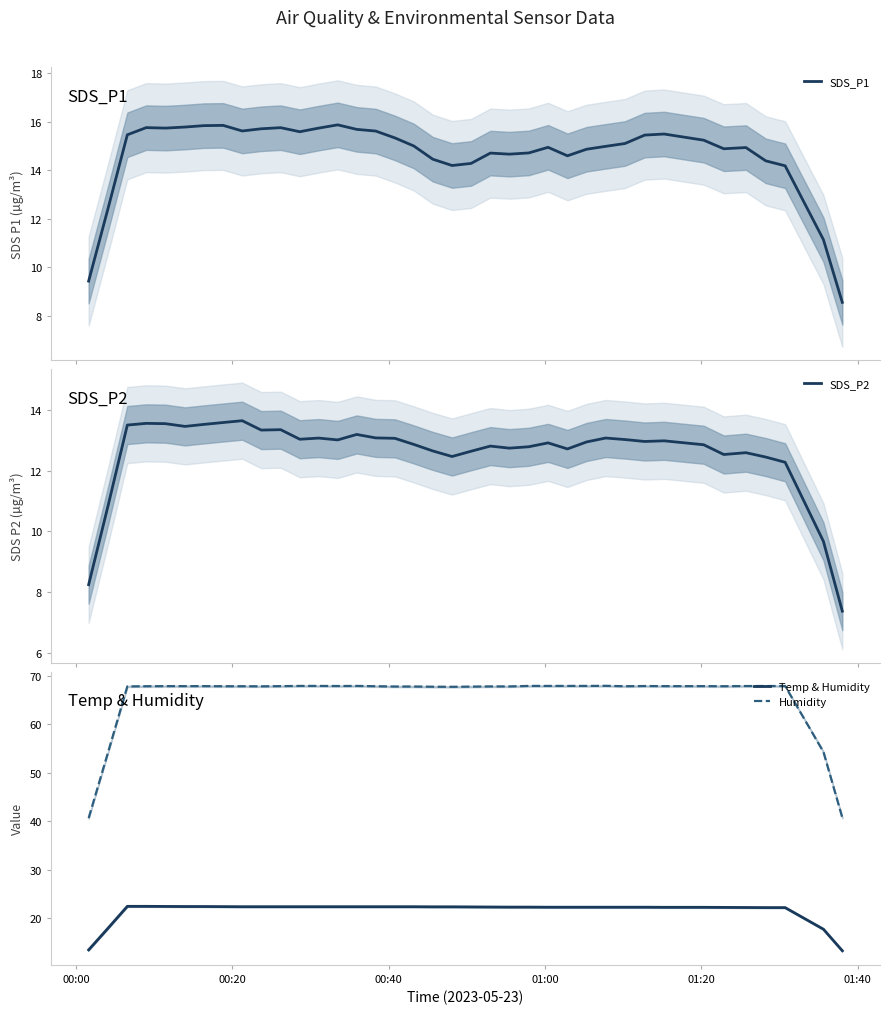

Reading left to right, list all the values displayed in this chart.

SDS_P1: 9.4	12.4	15.5	15.7	15.7	15.8	15.8	15.8	15.6	15.7	15.7	15.6	15.7	15.9	15.7	15.6	15.3	15.0	14.4	14.2	14.3	14.7	14.7	14.7	14.9	14.6	14.9	15.0	15.1	15.4	15.5	15.2	14.9	14.9	14.4	14.2	11.1	8.5
SDS_P2: 8.2	10.8	13.5	13.6	13.6	13.5	13.5	13.6	13.7	13.3	13.4	13.0	13.1	13.0	13.2	13.1	13.1	12.9	12.7	12.5	12.6	12.8	12.8	12.8	12.9	12.7	13.0	13.1	13.0	13.0	13.0	12.9	12.5	12.6	12.5	12.3	9.7	7.4
Temp & Humidity: 13.5	18.0	22.5	22.5	22.5	22.4	22.4	22.4	22.4	22.4	22.4	22.4	22.4	22.4	22.4	22.4	22.4	22.4	22.4	22.4	22.4	22.3	22.3	22.3	22.3	22.3	22.3	22.3	22.3	22.3	22.3	22.3	22.3	22.2	22.2	22.2	17.8	13.3
Humidity: 40.7	54.2	67.8	67.9	67.9	67.9	67.9	67.9	67.9	67.8	67.9	67.9	67.9	67.9	67.9	67.9	67.8	67.8	67.8	67.7	67.8	67.8	67.8	67.9	67.9	67.9	67.9	67.9	67.9	67.9	67.9	67.9	67.9	67.9	67.9	67.9	54.3	40.8